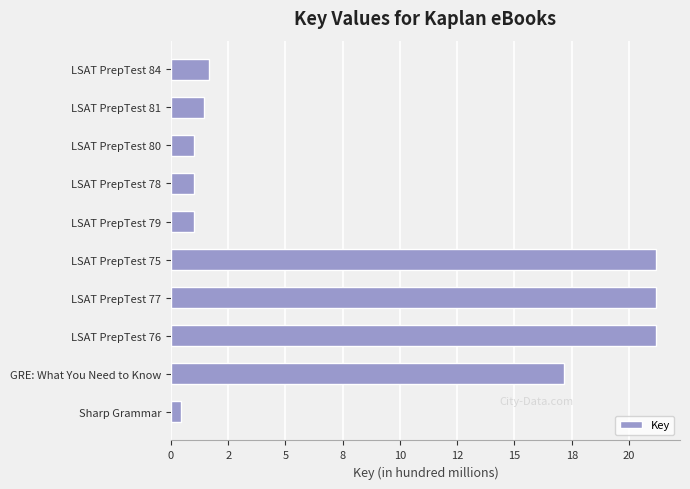

Are the bars grouped side by side (vs. stacked)?

No